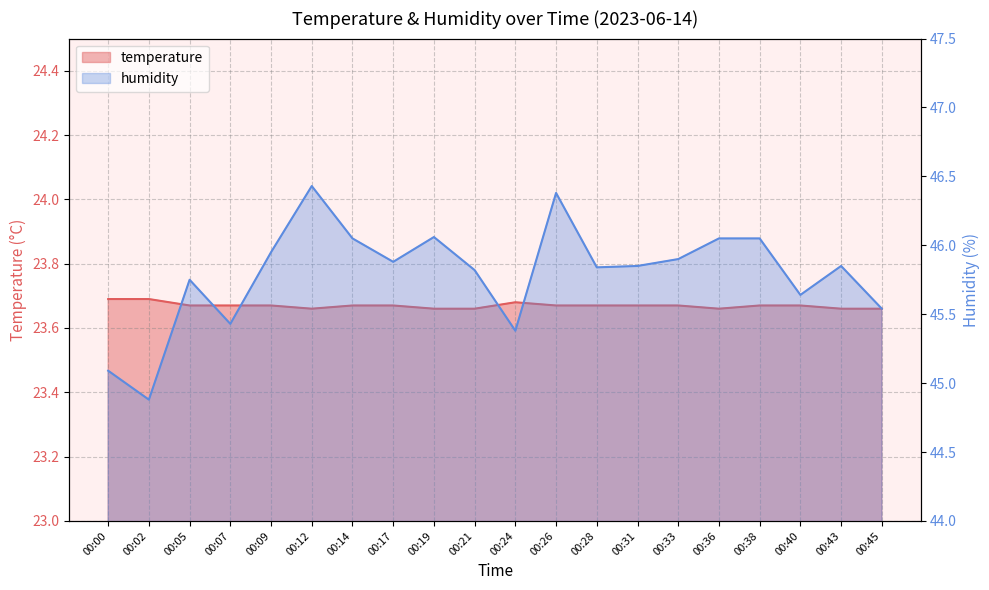

True or false: temperature and humidity cross at least once.

False